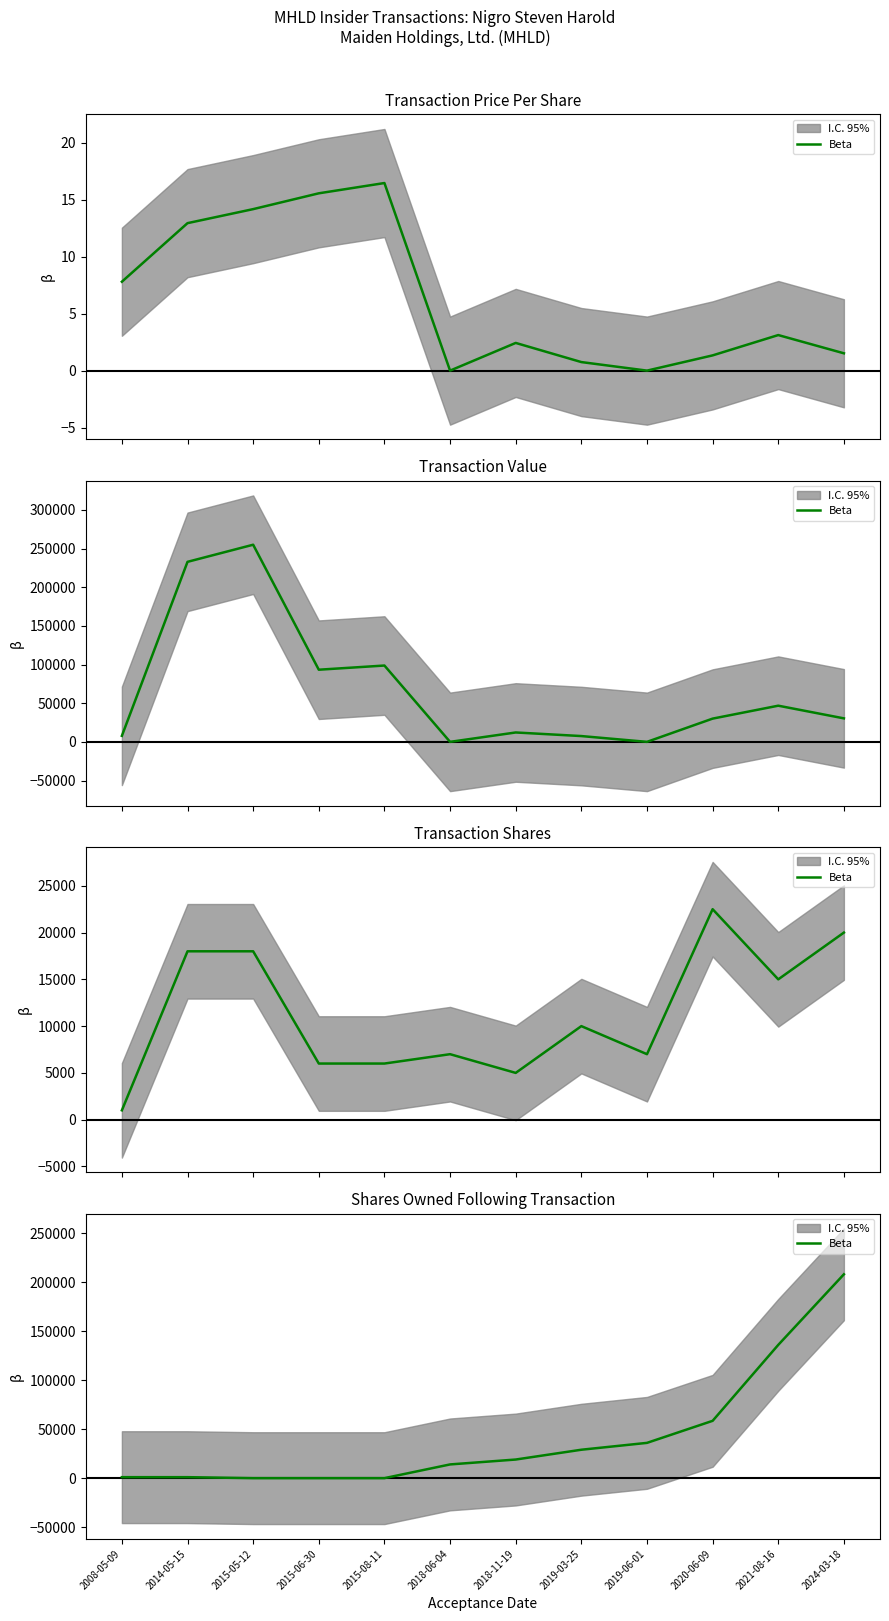

What is the value of the 8th point from the left?

29000